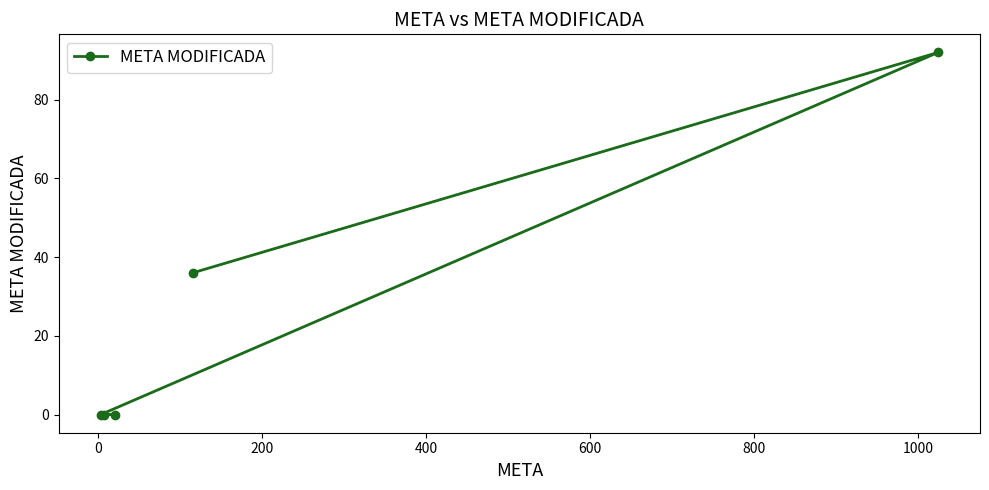

What is the greatest value displayed?

92